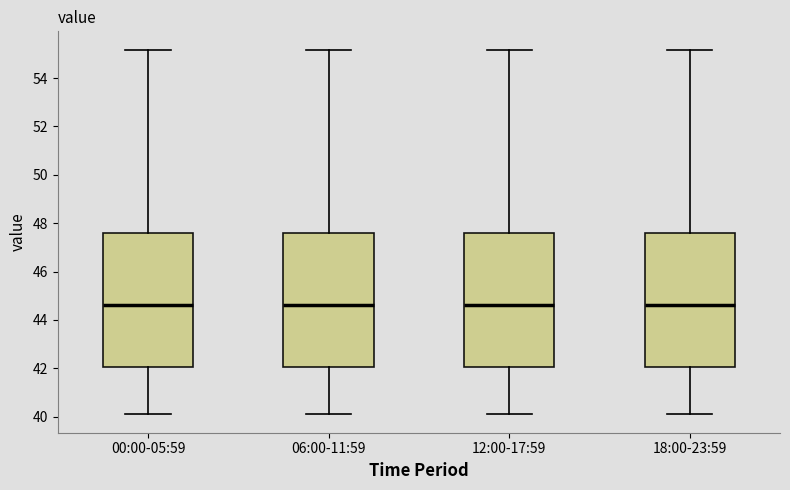

Where is the upper edge of the box for 06:00-11:59 on the y-axis? The values are not printed on the chart, so give them approximately, as read against the axis.

47.6